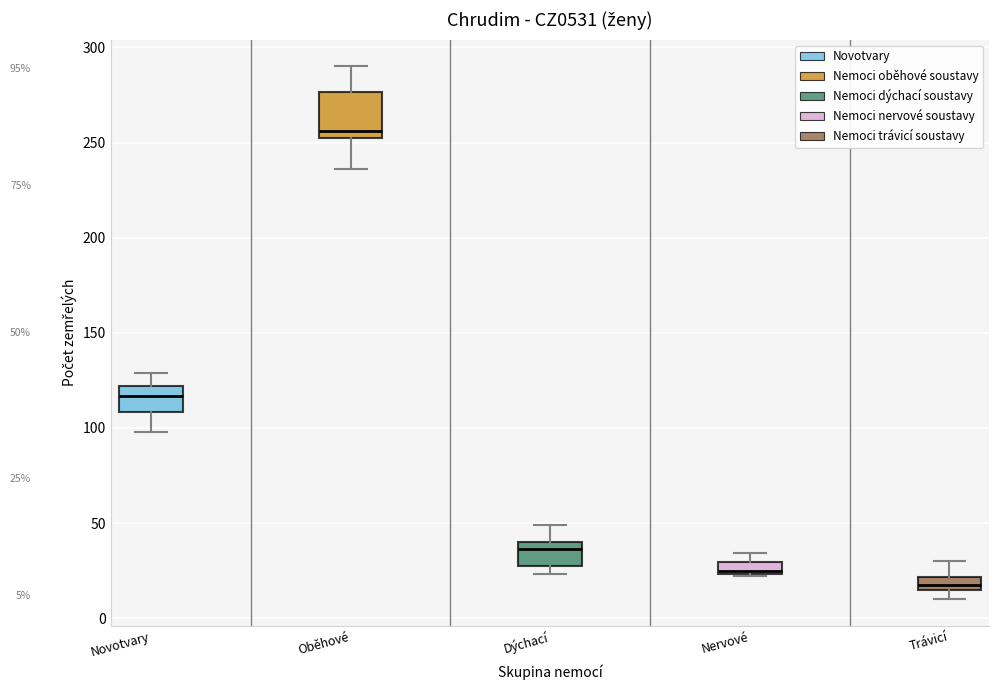

Which box is the tallest, from its lower edge to its upper edge?

Oběhové